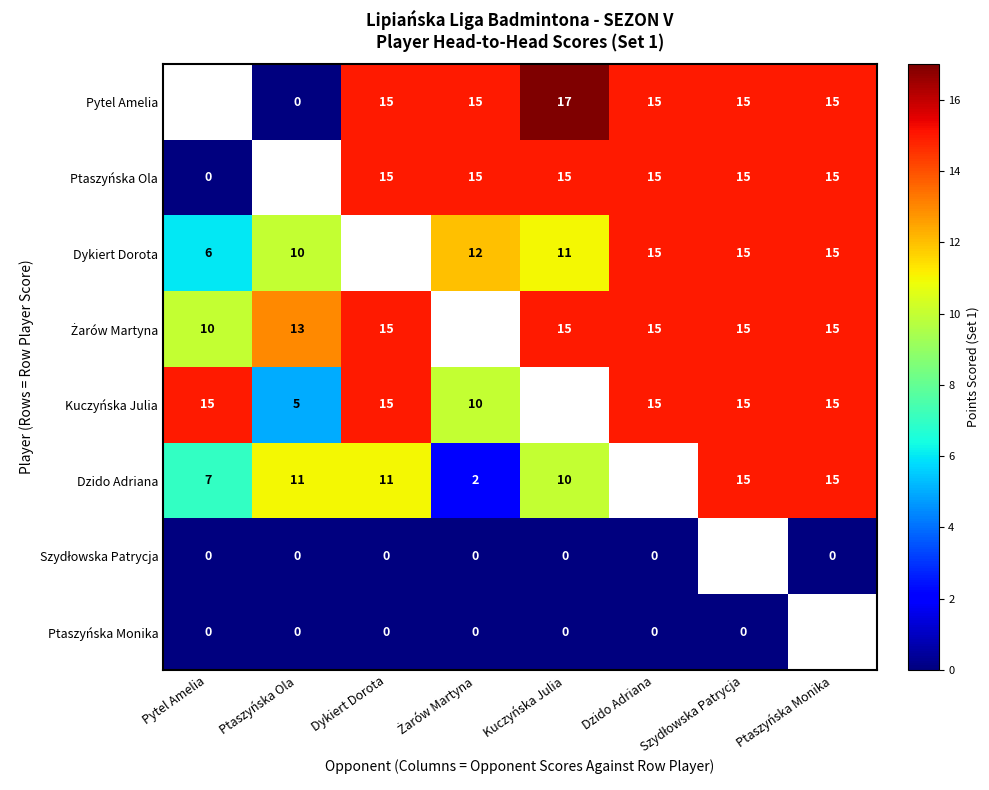

Is the value of Dzido Adriana at Ptaszyńska Monika greater than the value of Dykiert Dorota at Ptaszyńska Ola?

Yes